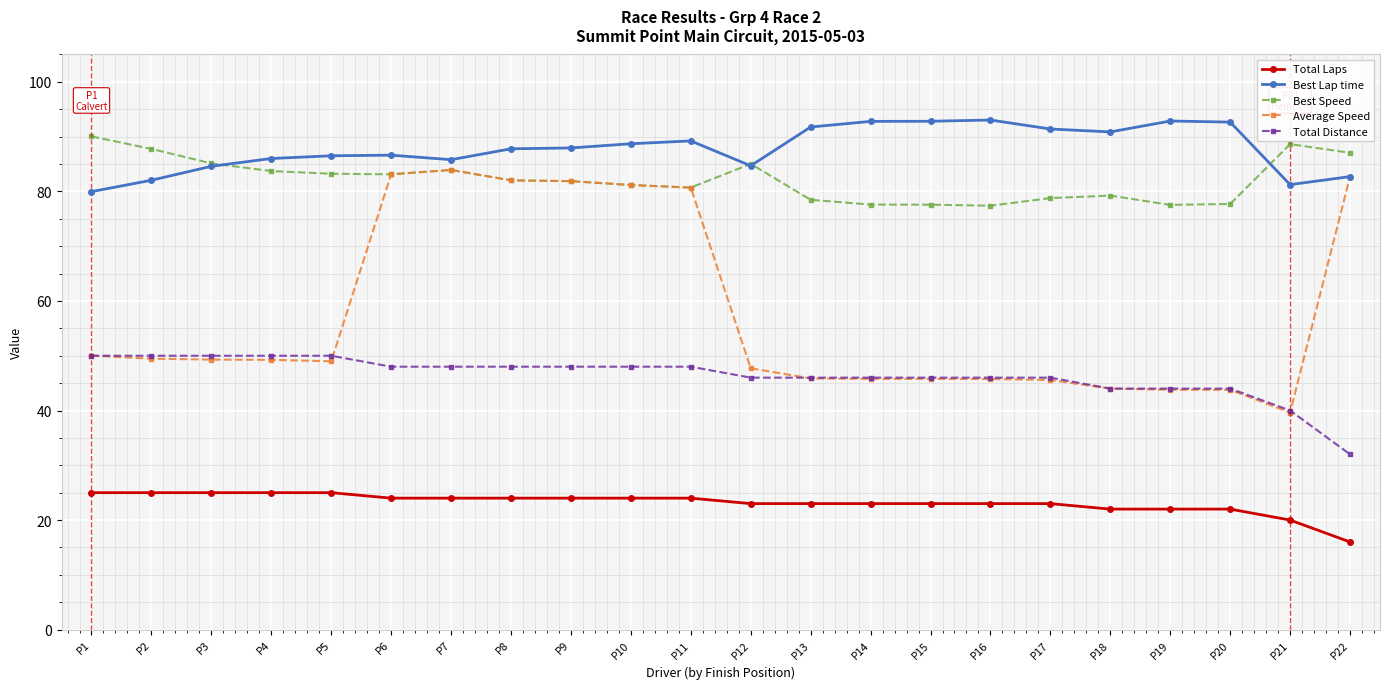

Where does the Total Distance series first go above 48?

P1